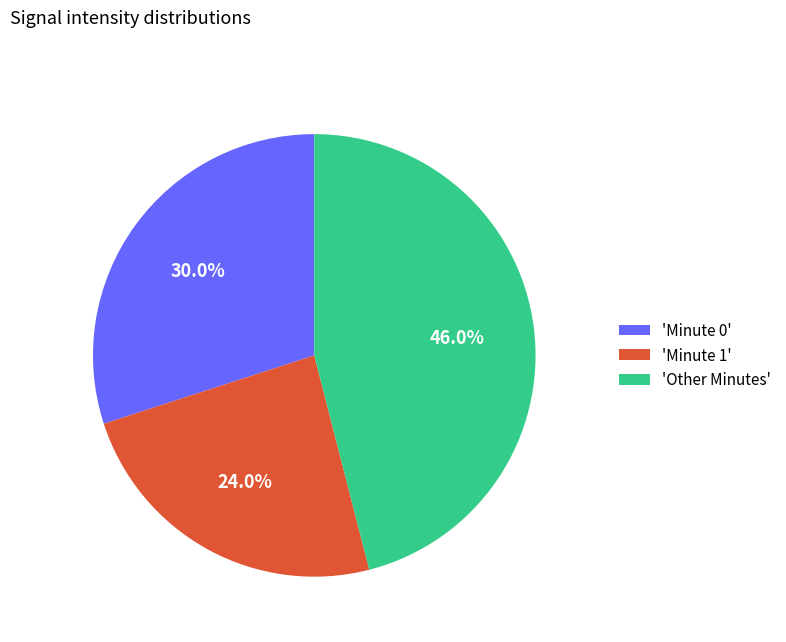

Combined, do 'Minute 1' and 'Minute 0' account for over 50%?

Yes